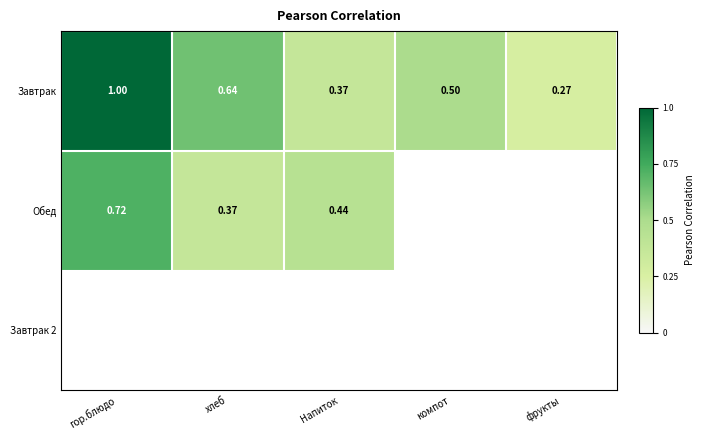

Which has a higher value, Напиток or хлеб?

хлеб